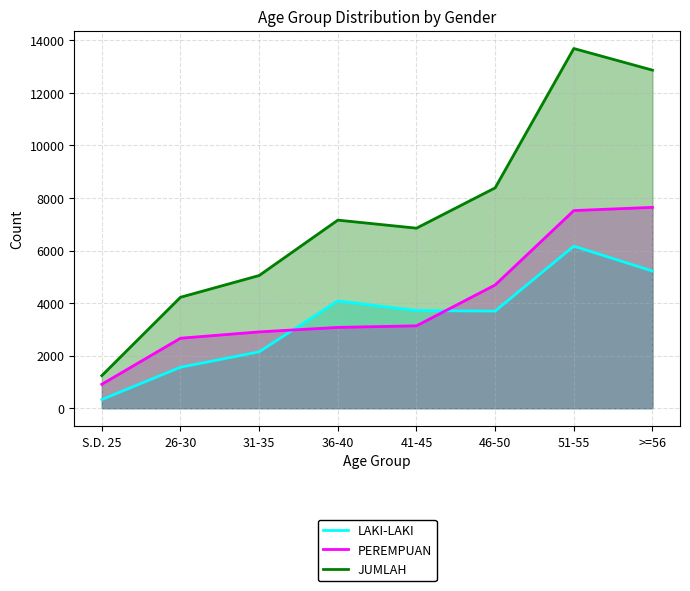

What is the total value across all series at 46-50?

16774